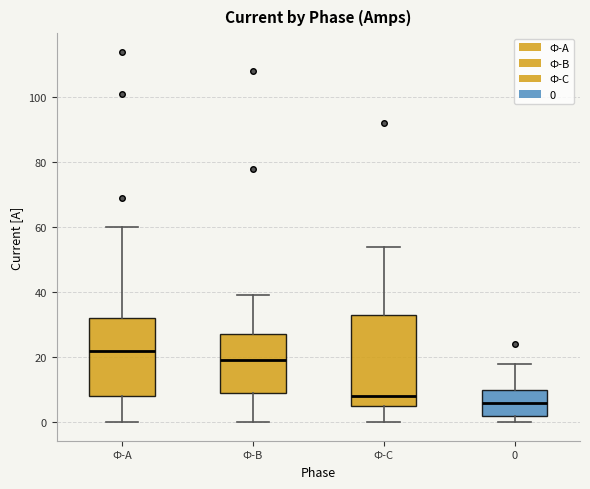

Reading left to right, transcribe this box plot: for each box, give where its median line is, the range the box spans, and where its two whiskers end, as read against the y-axis. The values are not printed on the chart, so give them approximately, as read against the axis.

Ф-А: median 22, box 8 to 32, whiskers 0 to 60
Ф-В: median 20, box 10 to 28, whiskers 0 to 40
Ф-С: median 8, box 6 to 34, whiskers 0 to 54
0: median 6, box 2 to 10, whiskers 0 to 18